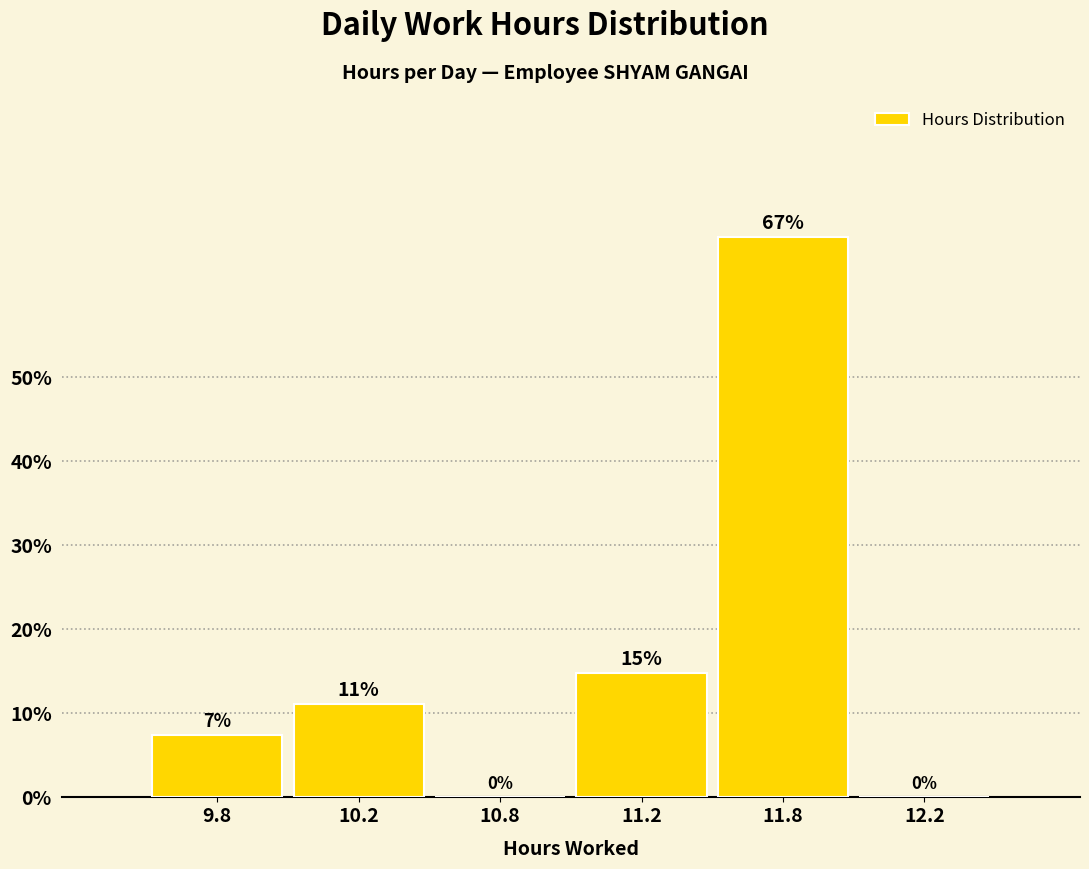

Where does the data first go above 11?

10.2